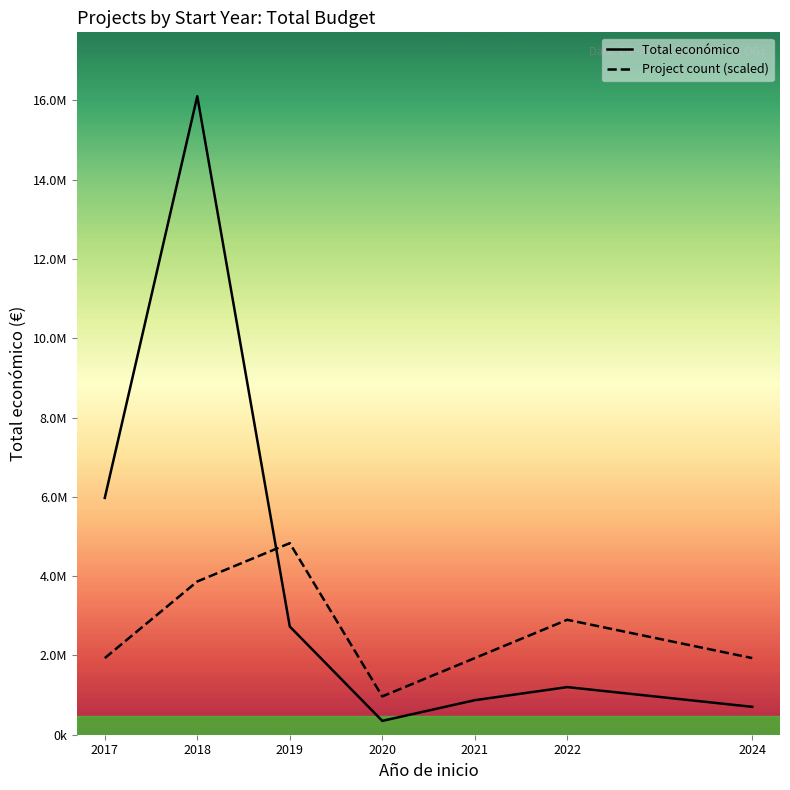

The Total económico series shows 1865987.8 at 2017. True or false?

False